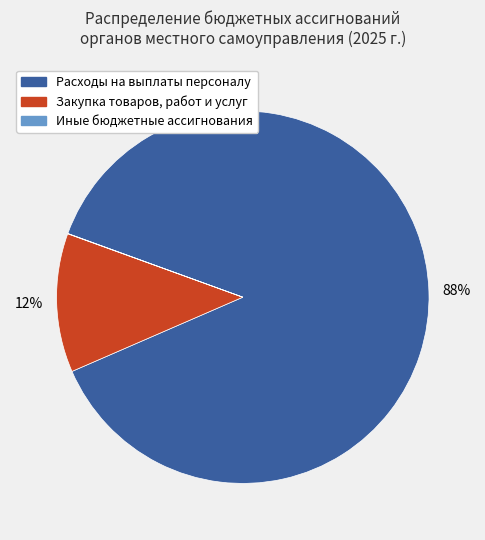

True or false: Расходы на выплаты персоналу accounts for 73% of the total.

False